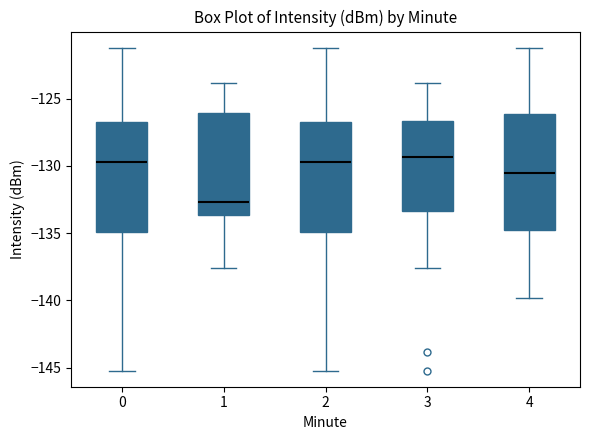

Which box has the lowest median line?

1